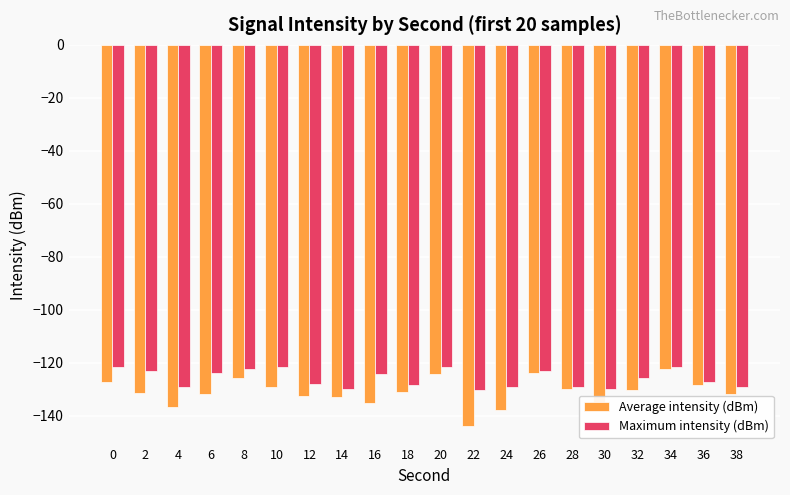

What is the total value across all series at 16?

-259.6